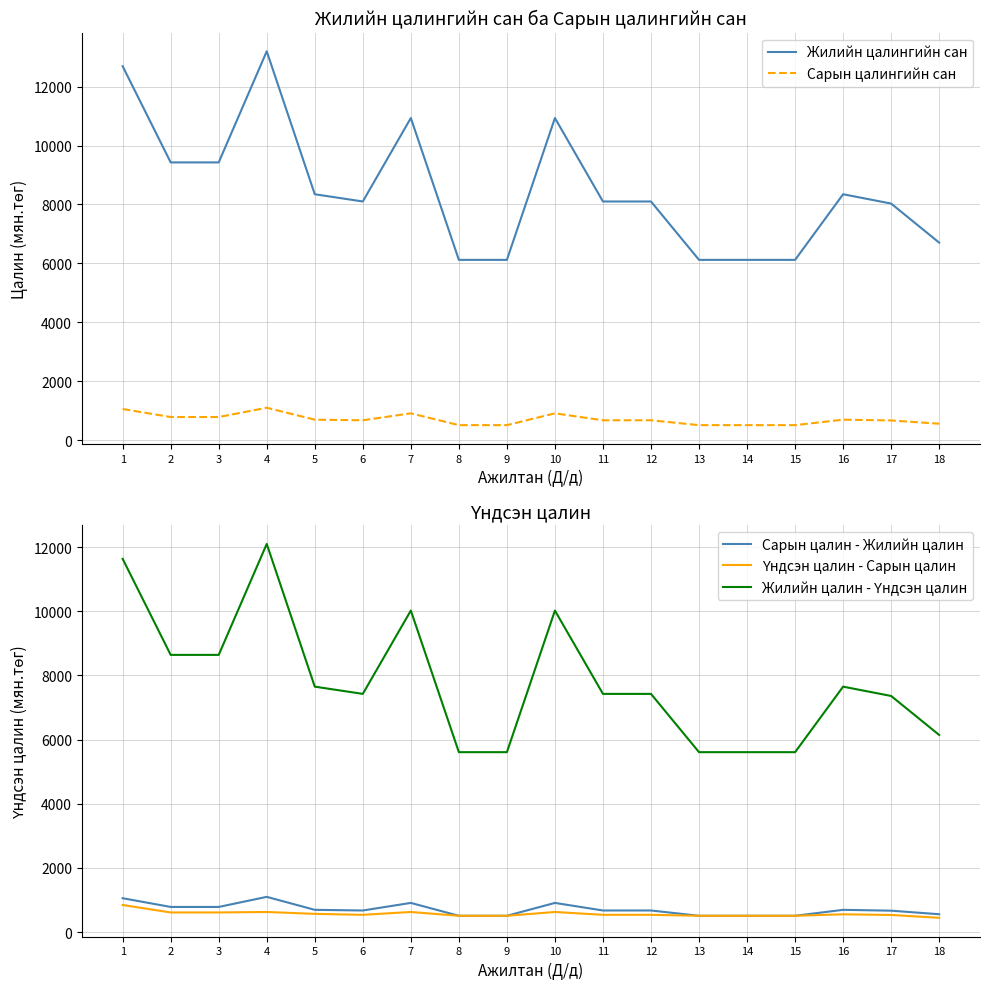

True or false: Сарын цалин - Жилийн цалин has a value of 695.5 at 16.

True